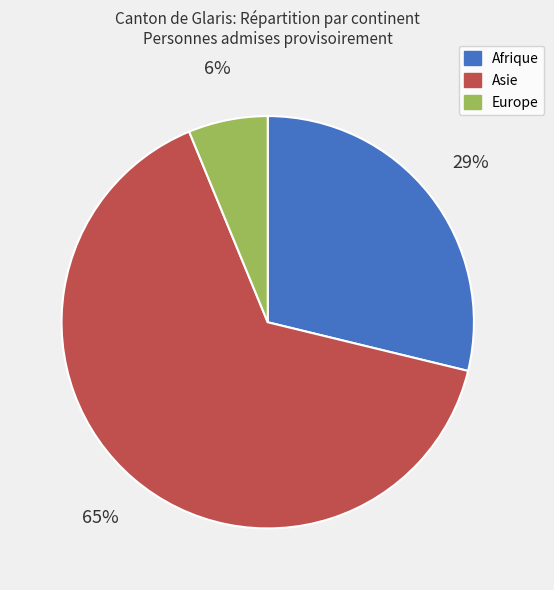

Is the sum of Europe and Asie greater than half?

Yes